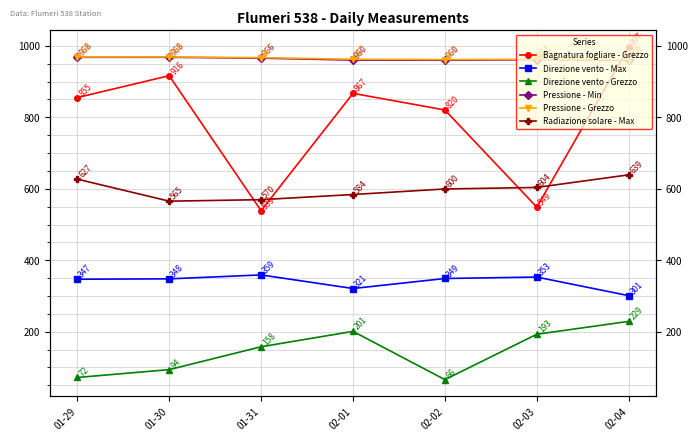

What is the value of the Pressione - Grezzo point at the 4th from the left?

962.5